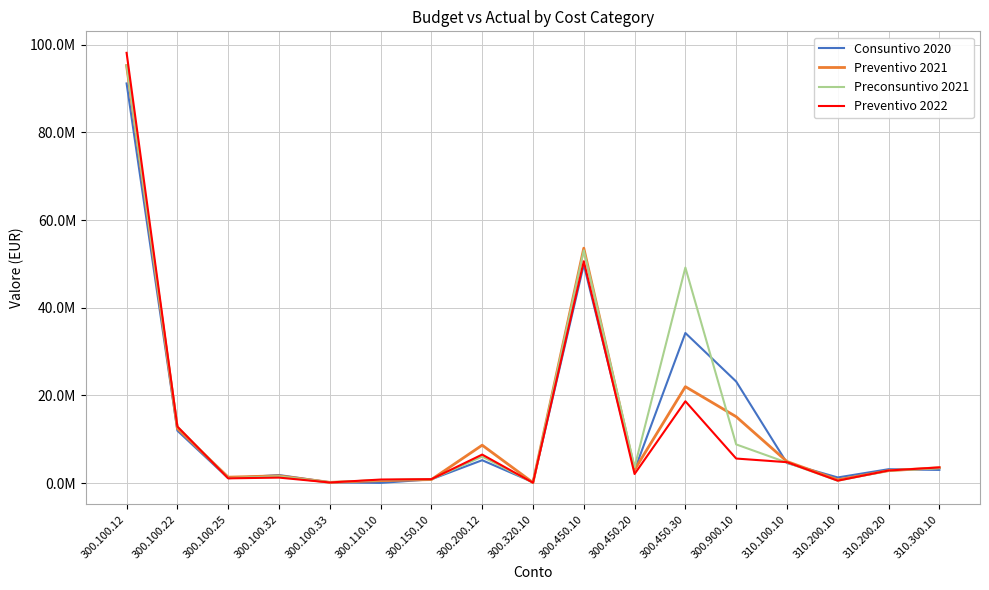

What position from the left is 300.100.25?

3